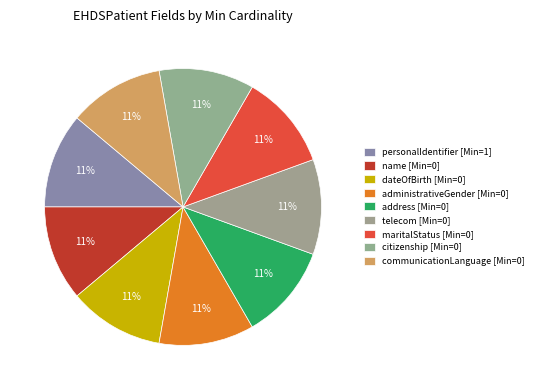

Count the number of slices in the pie.

9